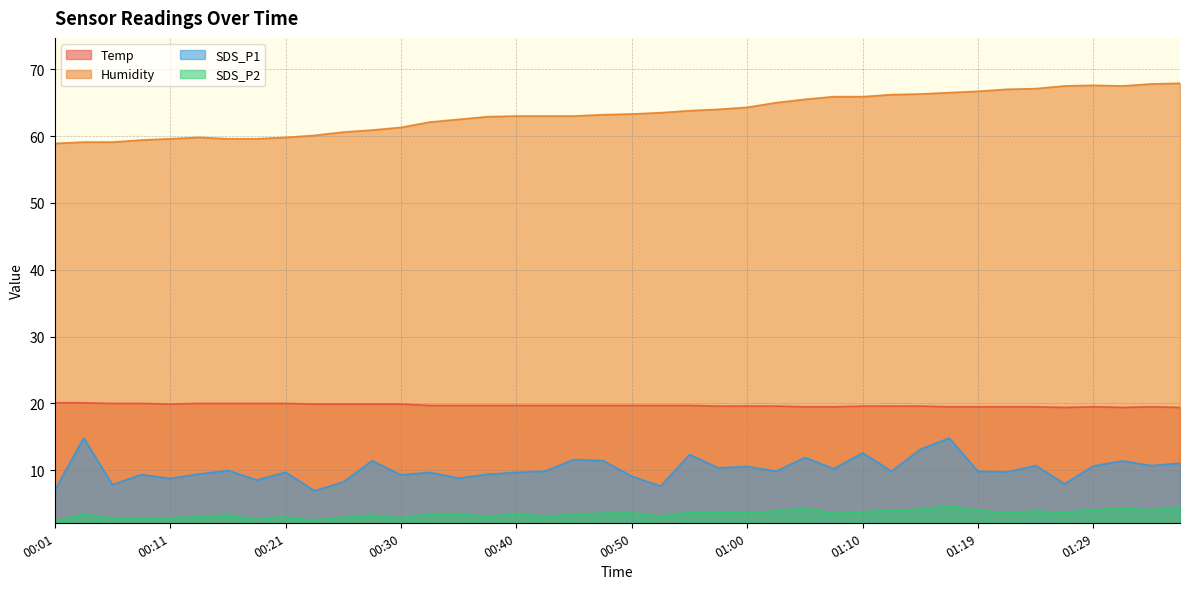

What is the minimum value for SDS_P1?

6.9